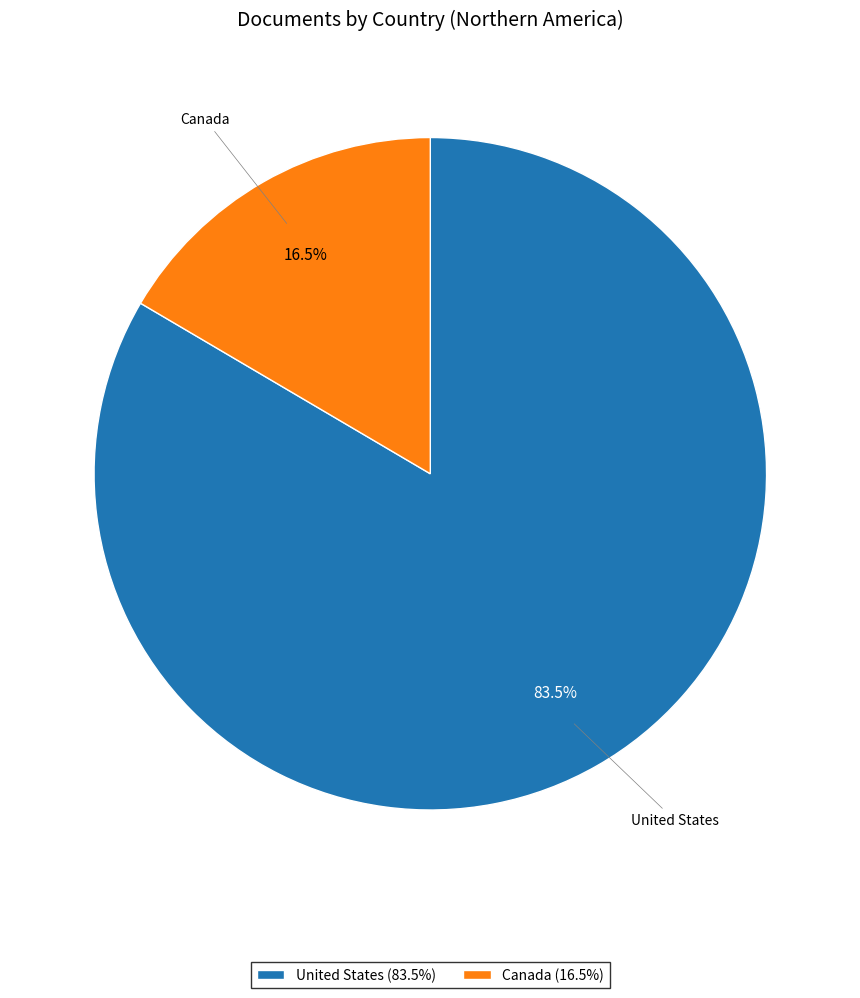

Combined, what portion of the pie is Canada and United States?

100.0%